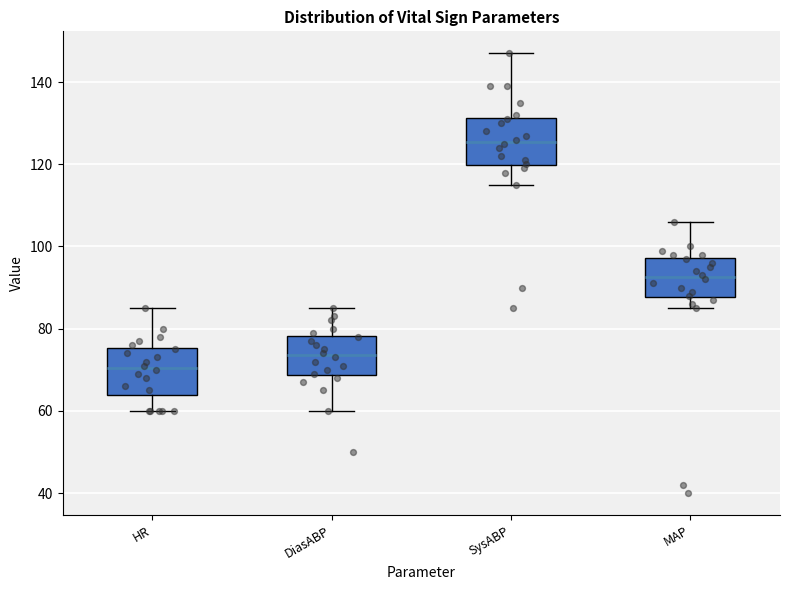

Reading left to right, transcribe this box plot: for each box, give where its median line is, the range the box spans, and where its two whiskers end, as read against the y-axis. The values are not printed on the chart, so give them approximately, as read against the axis.

HR: median 70, box 64 to 76, whiskers 60 to 86
DiasABP: median 74, box 68 to 78, whiskers 60 to 86
SysABP: median 126, box 120 to 132, whiskers 116 to 148
MAP: median 92, box 88 to 98, whiskers 86 to 106